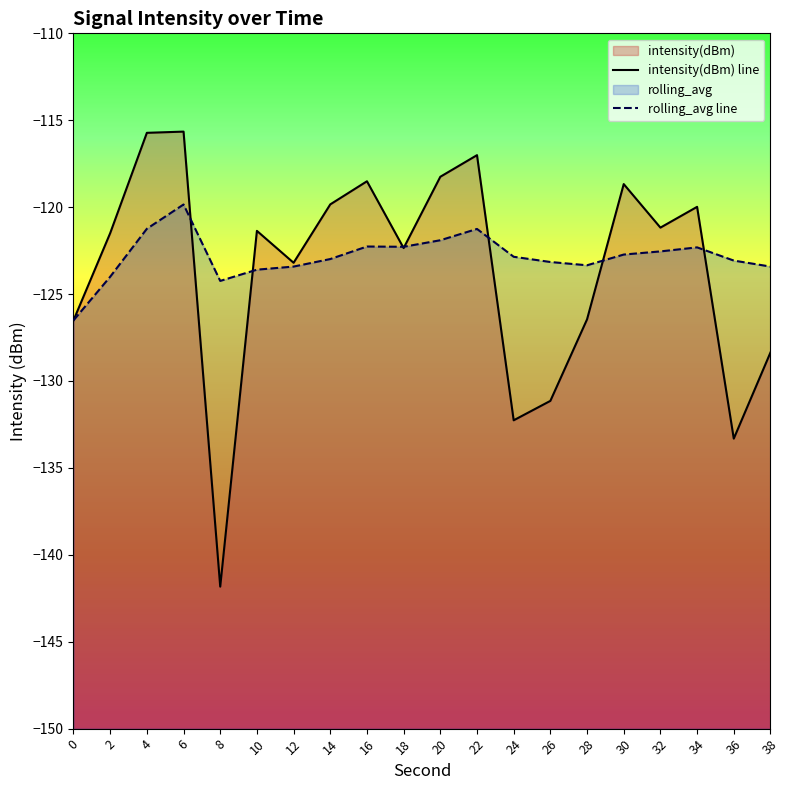

Is it true that rolling_avg line equals -67.9 at 12?

False